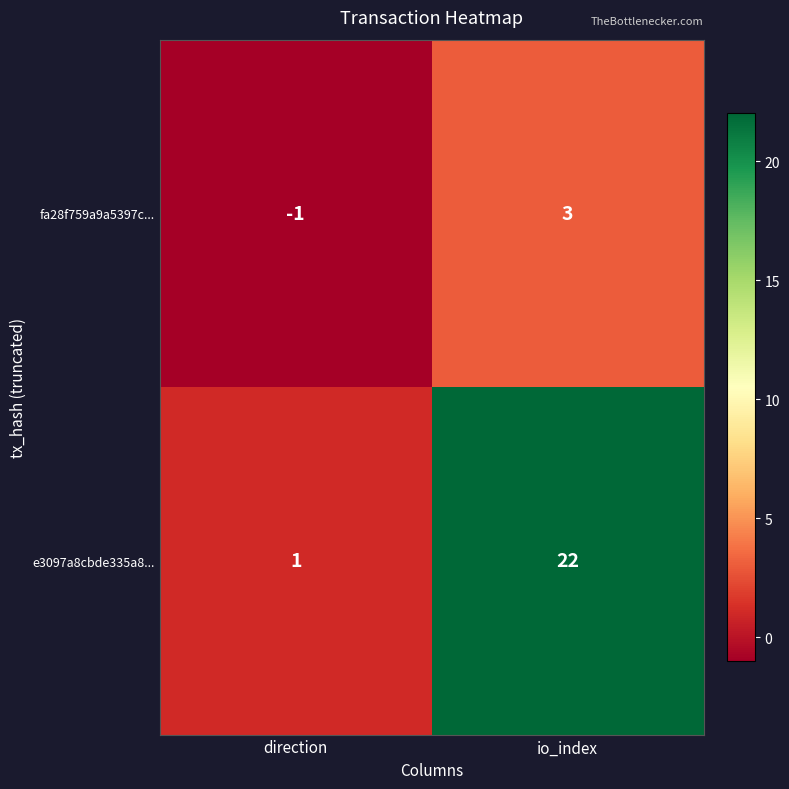

List the series in order of their overall mean, highest first.

e3097a8cbde335a8..., fa28f759a9a5397c...